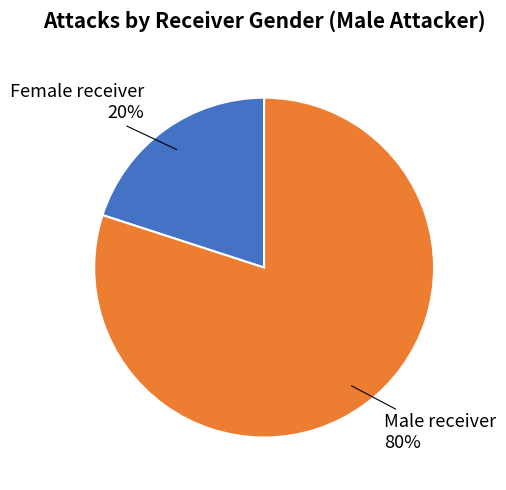

What is the smallest slice in the pie chart?

Female receiver